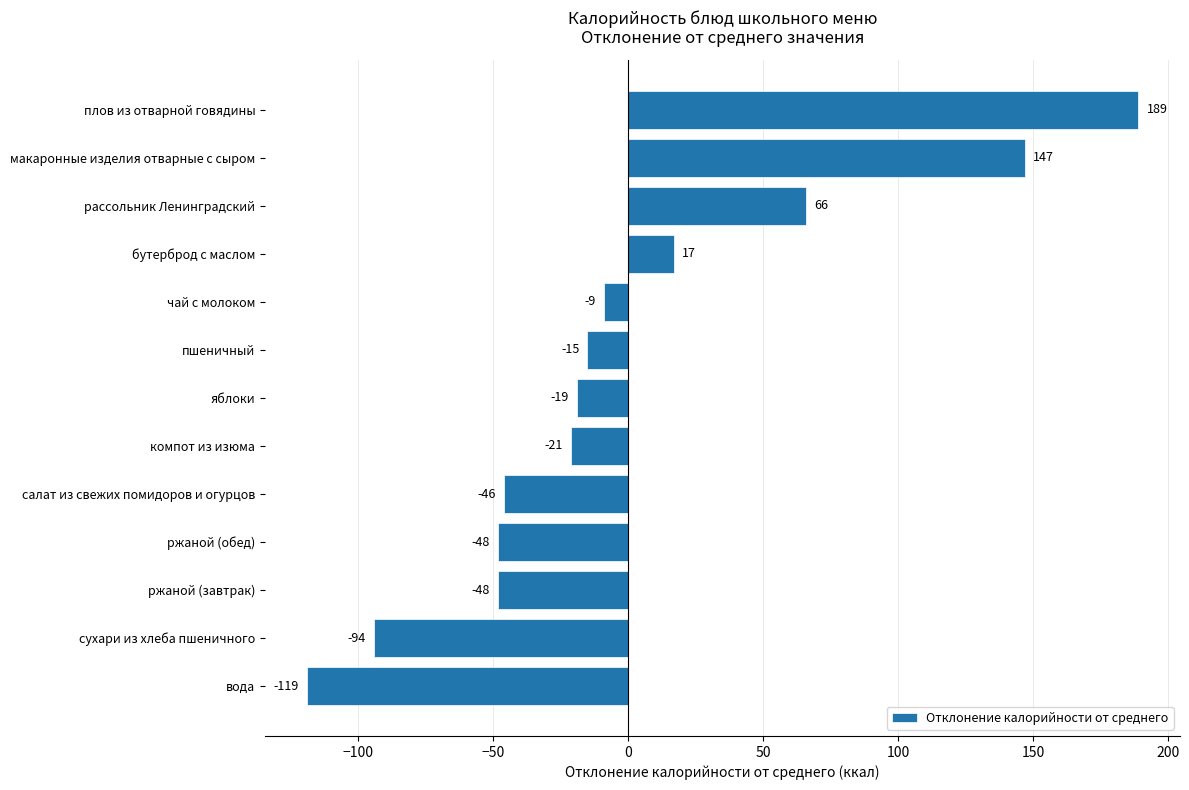

Where is the data nearest to the value 35?

бутерброд с маслом